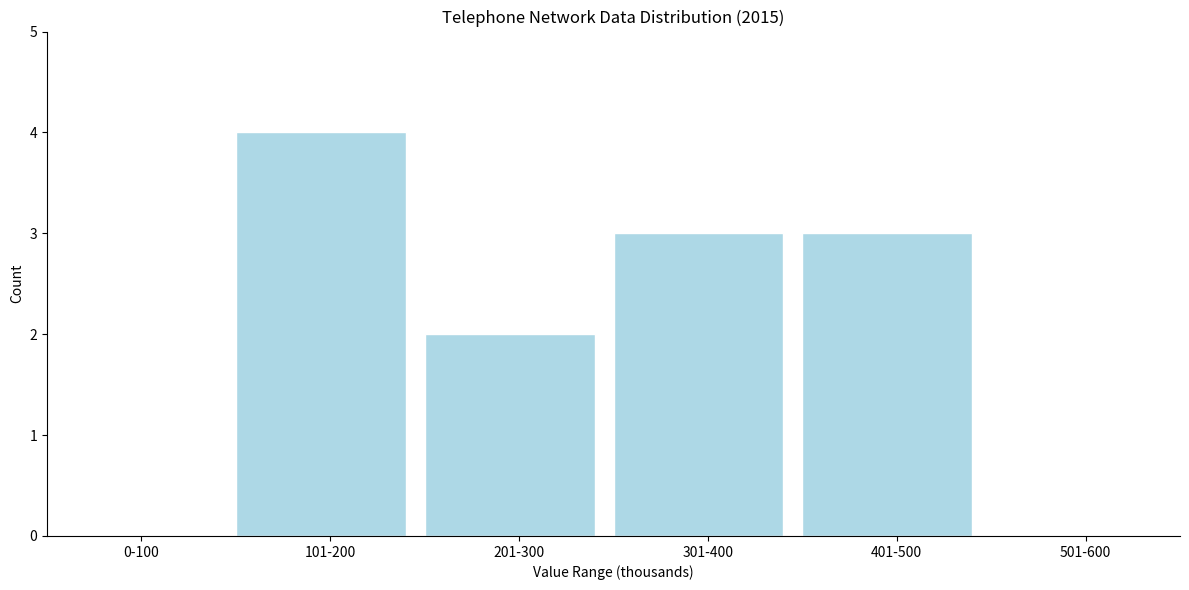

Reading right to left, extract all data points from this chart.

501-600=0	401-500=3	301-400=3	201-300=2	101-200=4	0-100=0